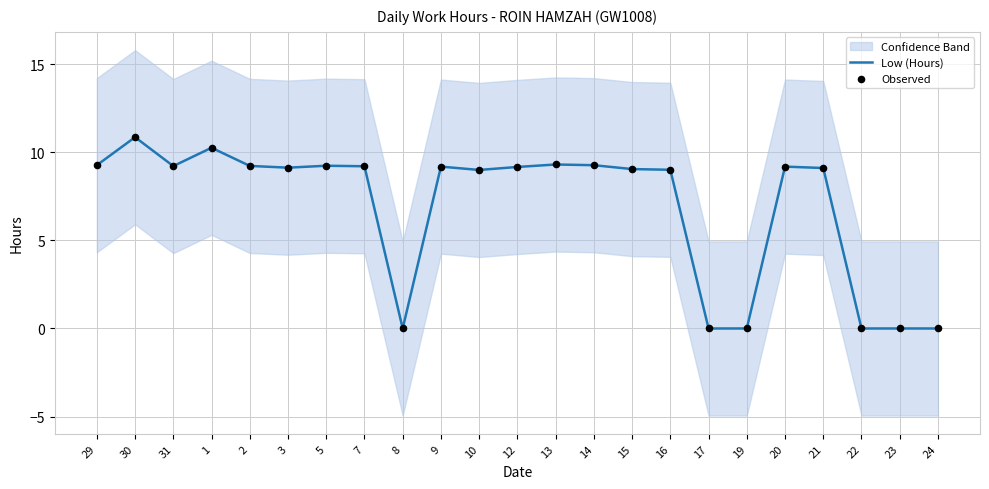

Which has a higher value, 10 or 22?

10